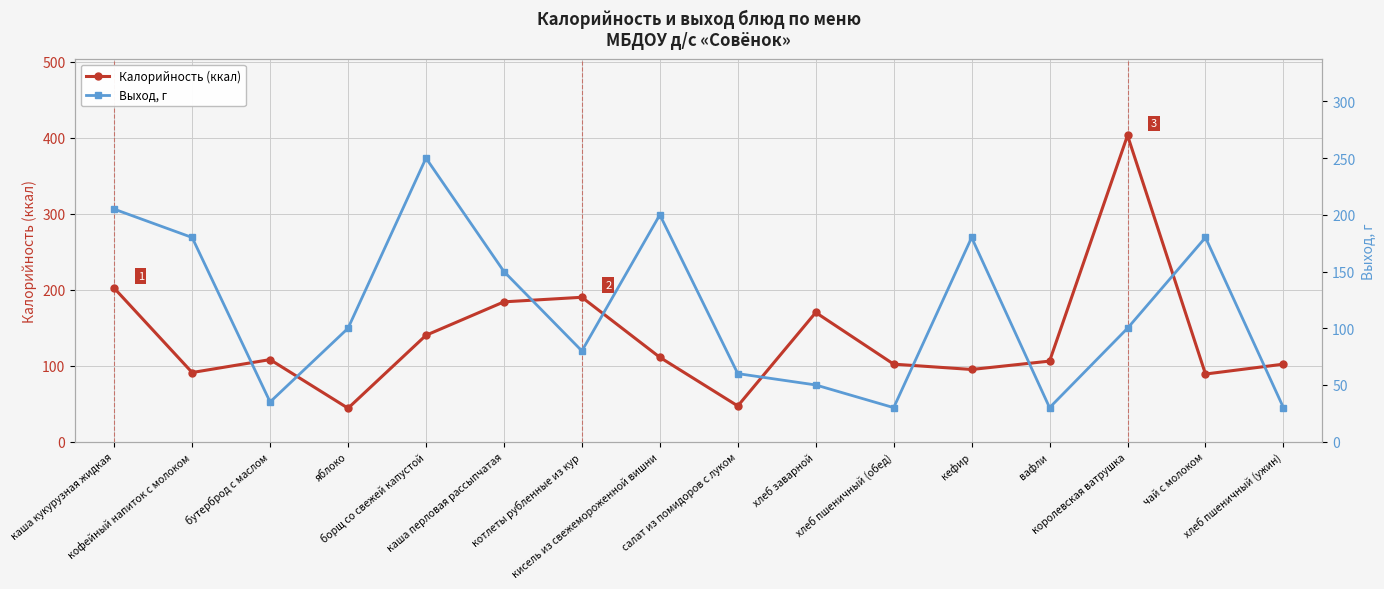

Between борщ со свежей капустой and королевская ватрушка, which is larger?

королевская ватрушка